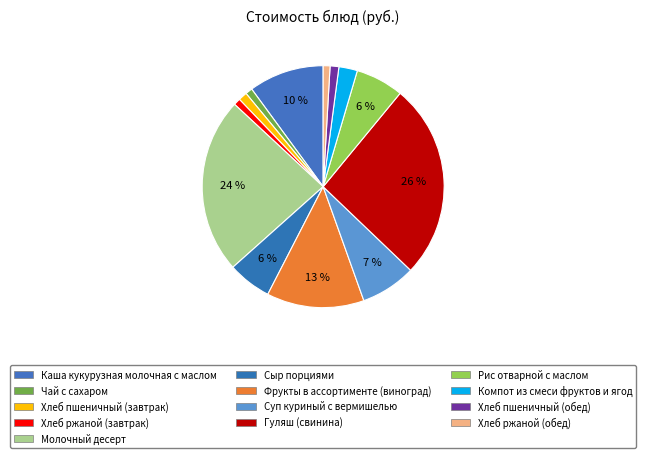

Count the number of slices in the pie.

13